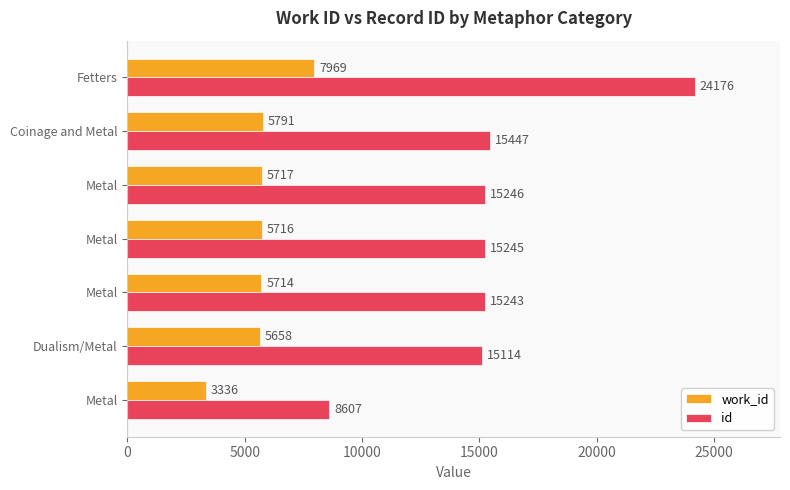

List the series in order of their overall mean, highest first.

id, work_id